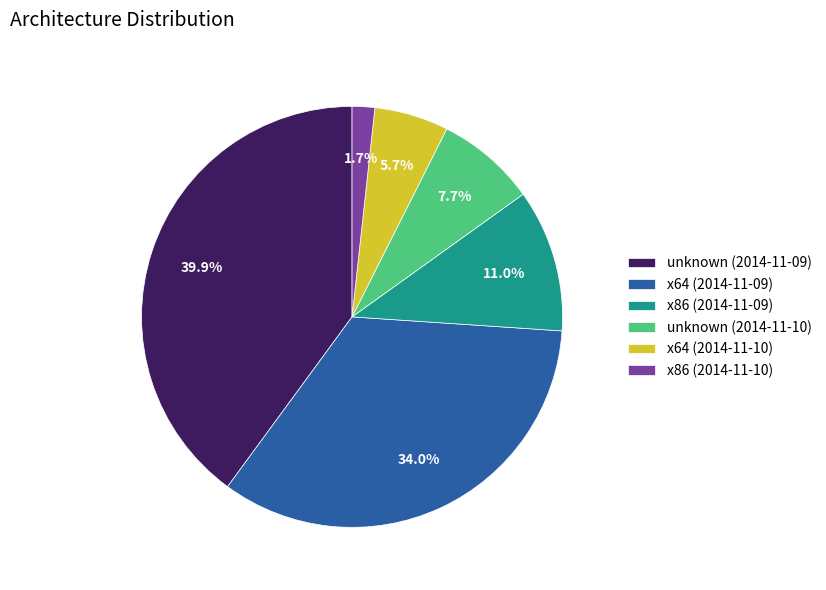

Between x64 (2014-11-09) and x64 (2014-11-10), which is larger?

x64 (2014-11-09)